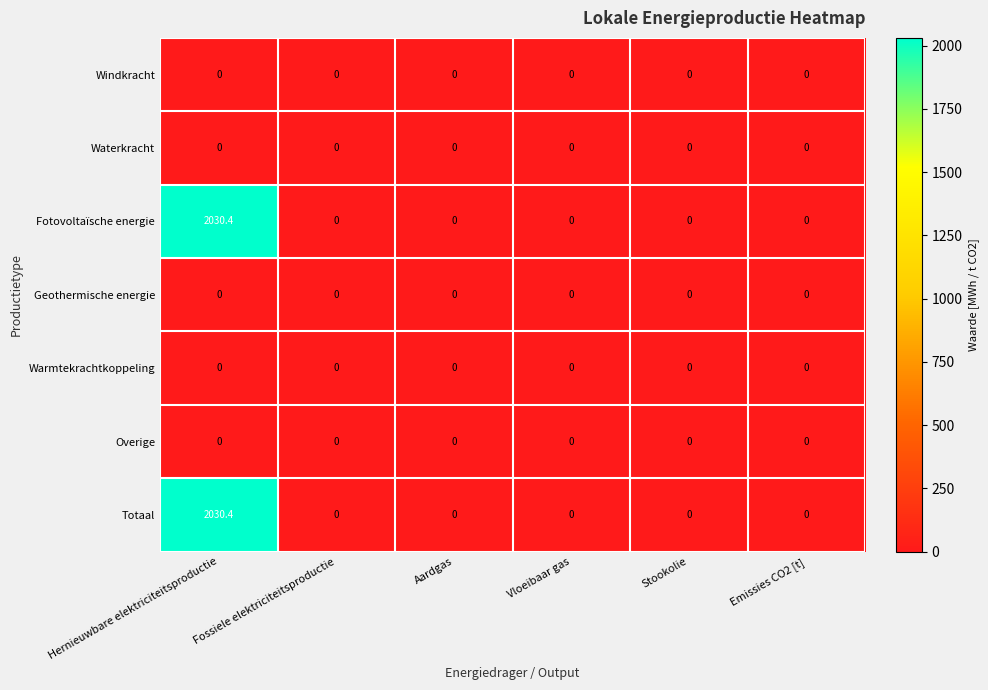

Which category has the highest value across all series?

Hernieuwbare elektriciteitsproductie